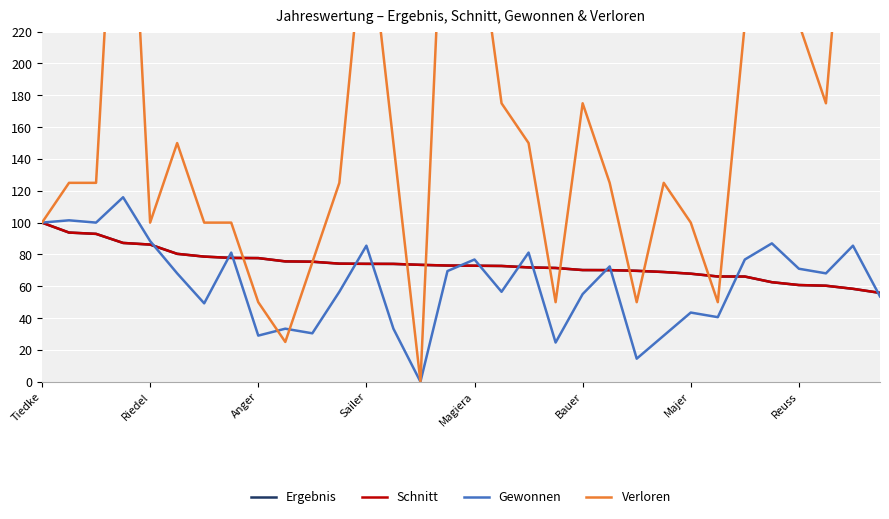

The value of Schnitt at Bauer is 43.0. True or false?

False